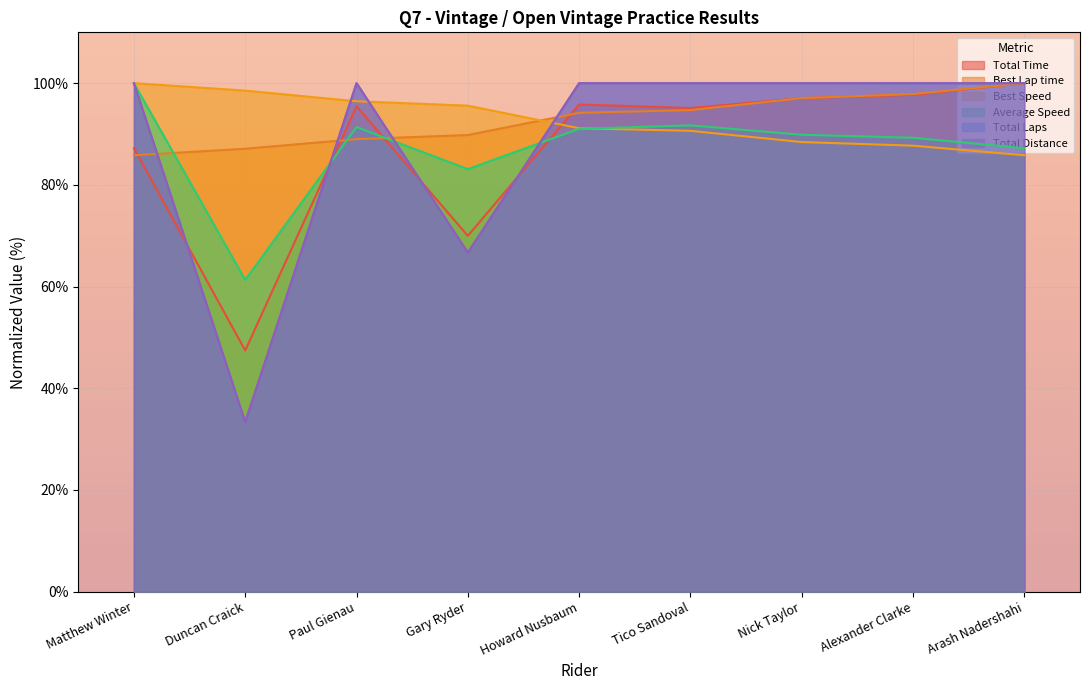

Reading left to right, what are all the values shown in this chart?

Total Time: 87.2	47.4	95.5	70.0	95.8	95.1	97.1	97.7	100.0
Best Lap time: 85.8	87.1	89.0	89.8	94.2	94.7	97.1	97.9	100.0
Best Speed: 100.0	98.5	96.4	95.6	91.1	90.6	88.4	87.7	85.8
Average Speed: 100.0	61.3	91.4	83.1	91.0	91.7	89.9	89.3	87.2
Total Laps: 100.0	33.3	100.0	66.7	100.0	100.0	100.0	100.0	100.0
Total Distance: 100.0	33.3	100.0	66.7	100.0	100.0	100.0	100.0	100.0